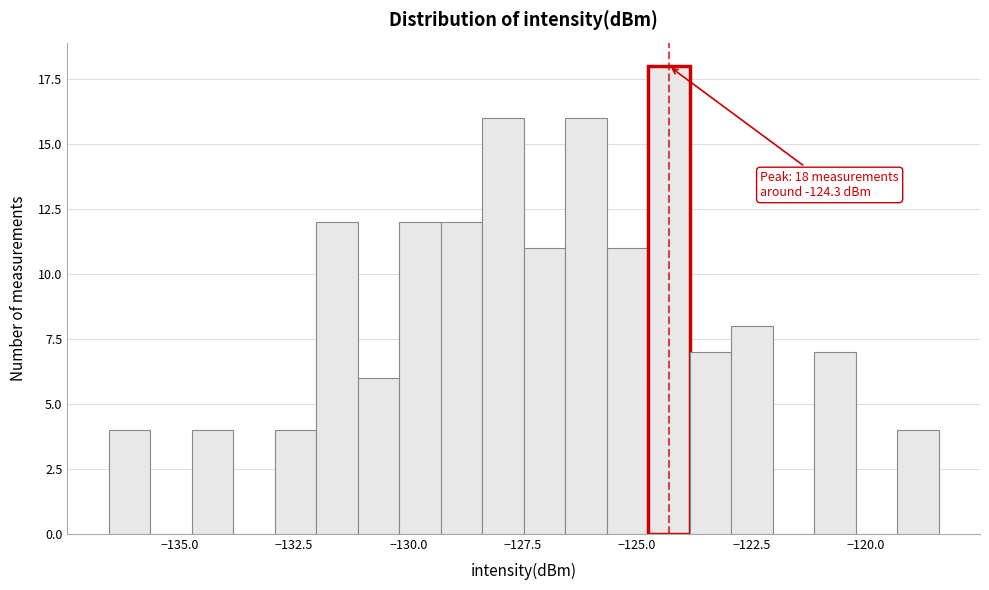

Around what value on the x-axis is the tallest bar? Give the approximate position of its centre, as read against the axis.

-124.5